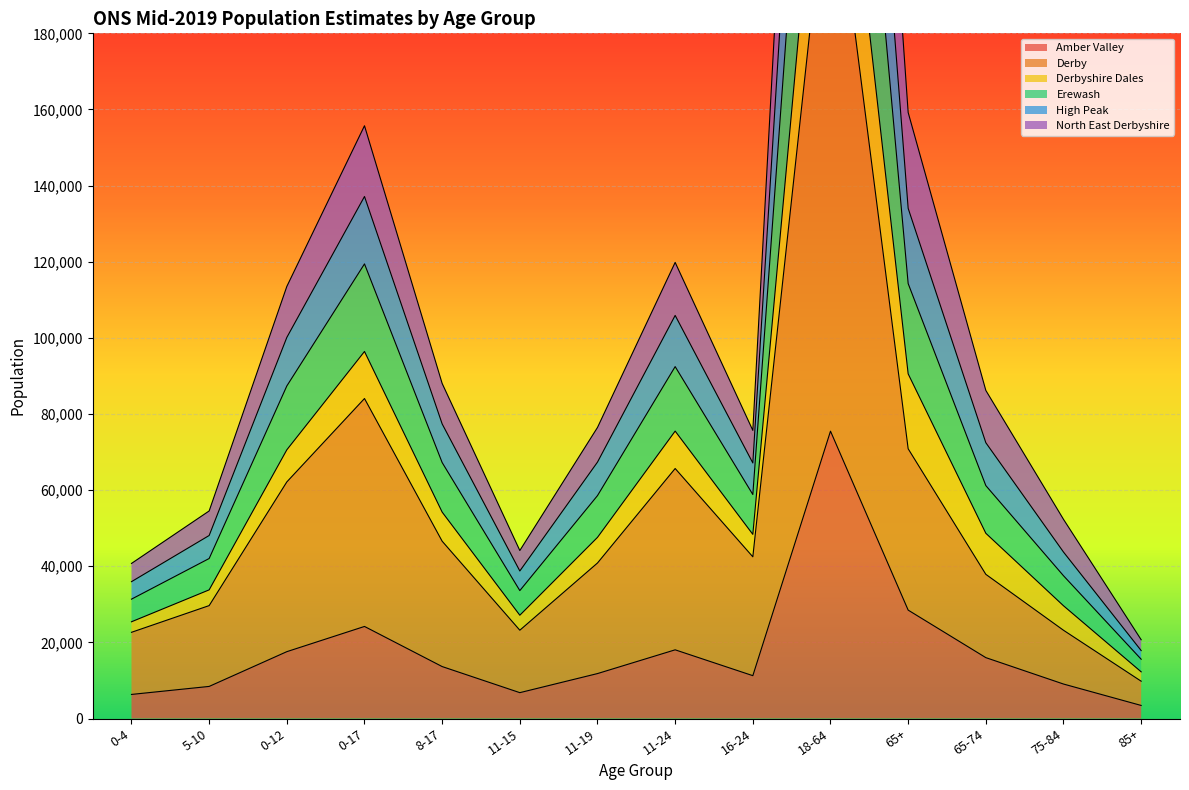

What position from the left is 11-19?

7